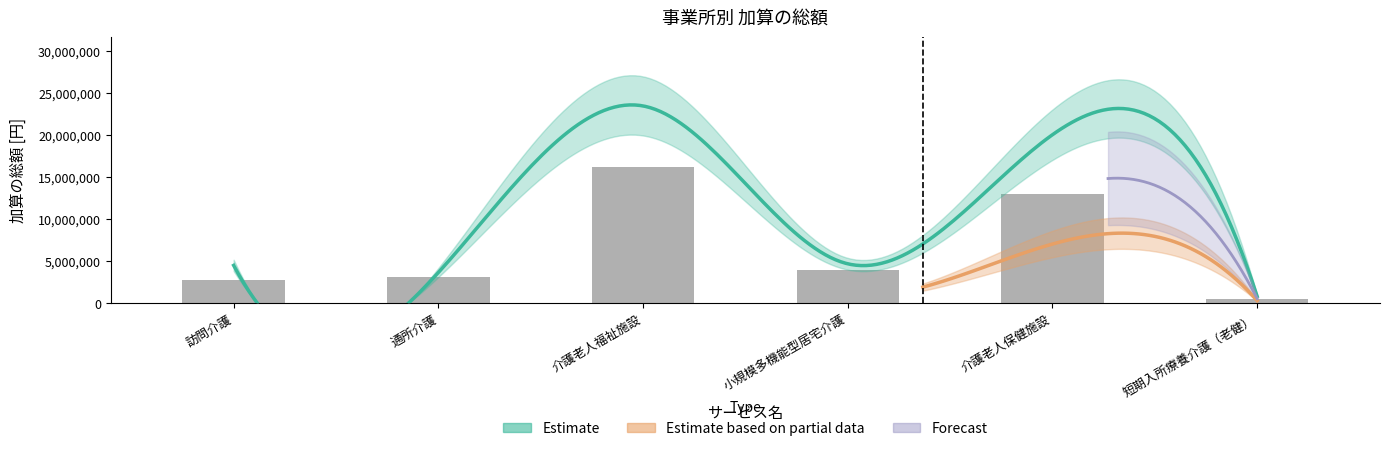

What position from the right is 介護老人保健施設?

2